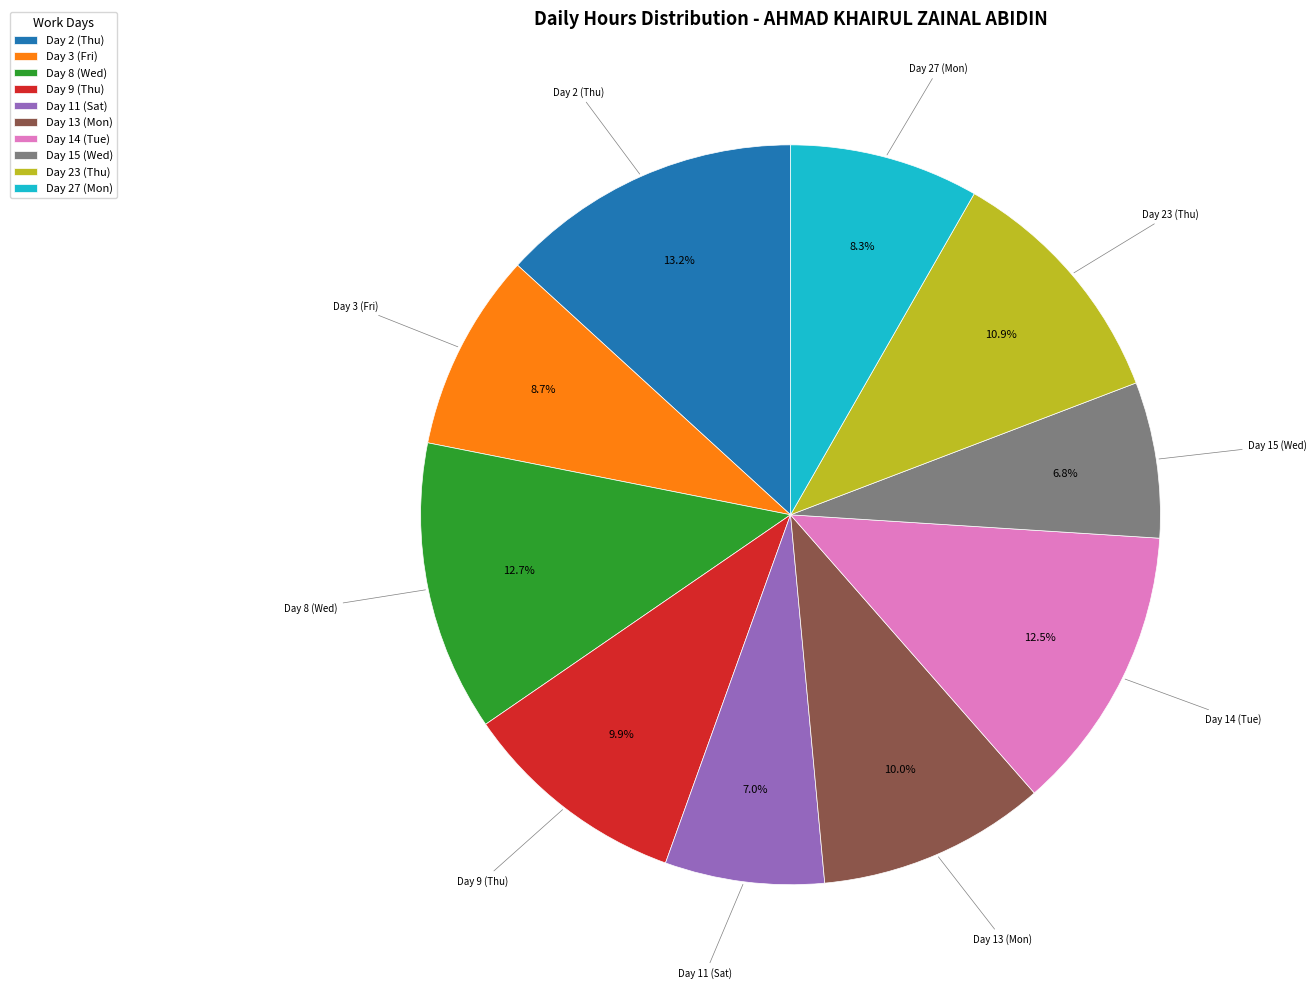

To the nearest percent, what is the combined percentage of Day 27 (Mon) and Day 23 (Thu)?

19%